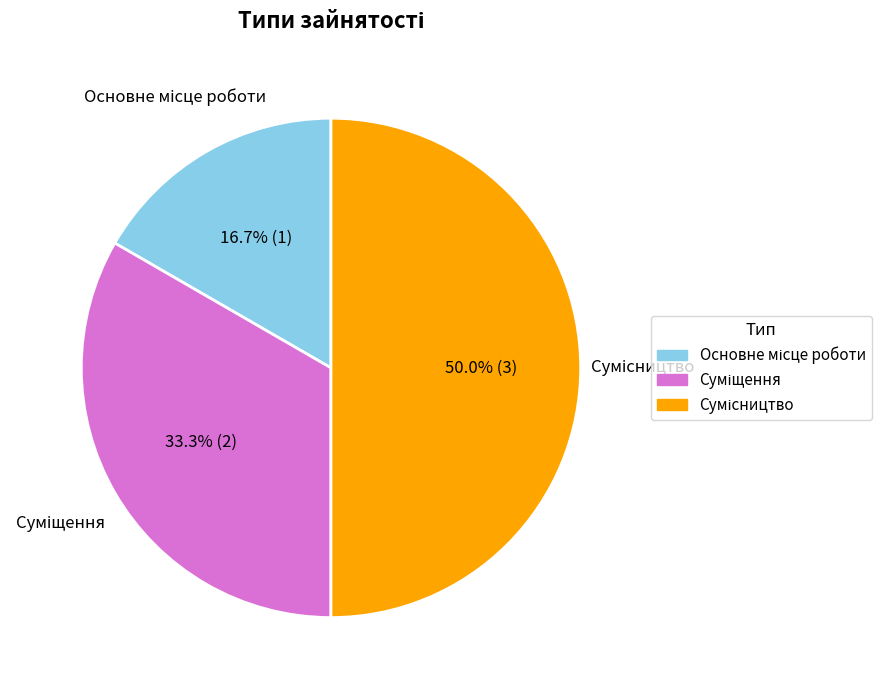

Count the number of slices in the pie.

3